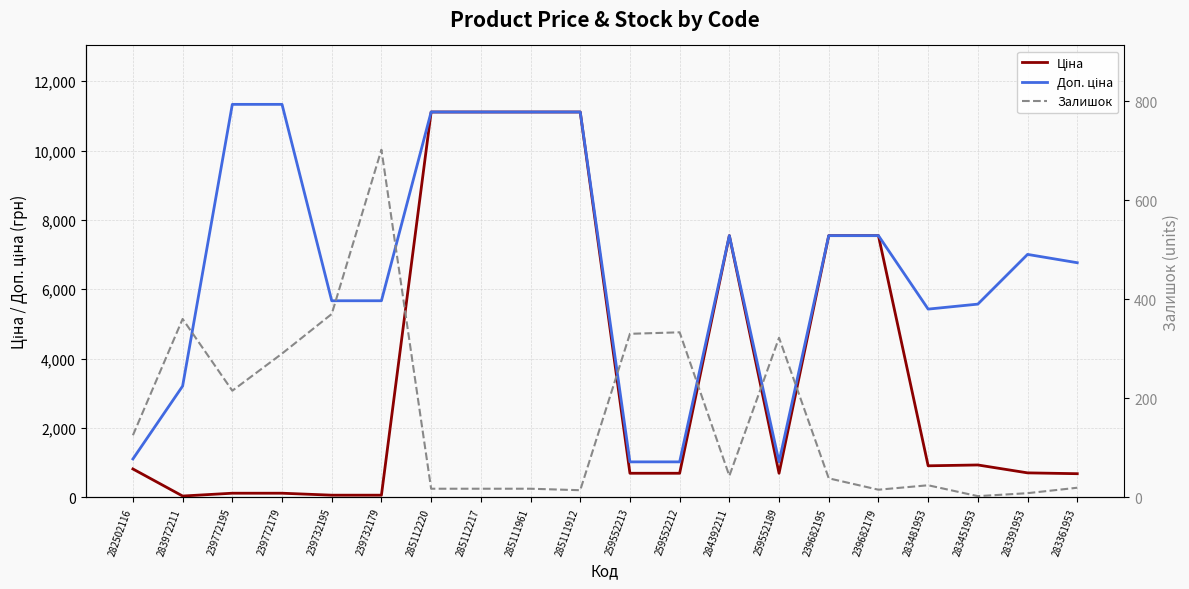

List the series in order of their peak value, highest first.

Доп. ціна, Ціна, Залишок